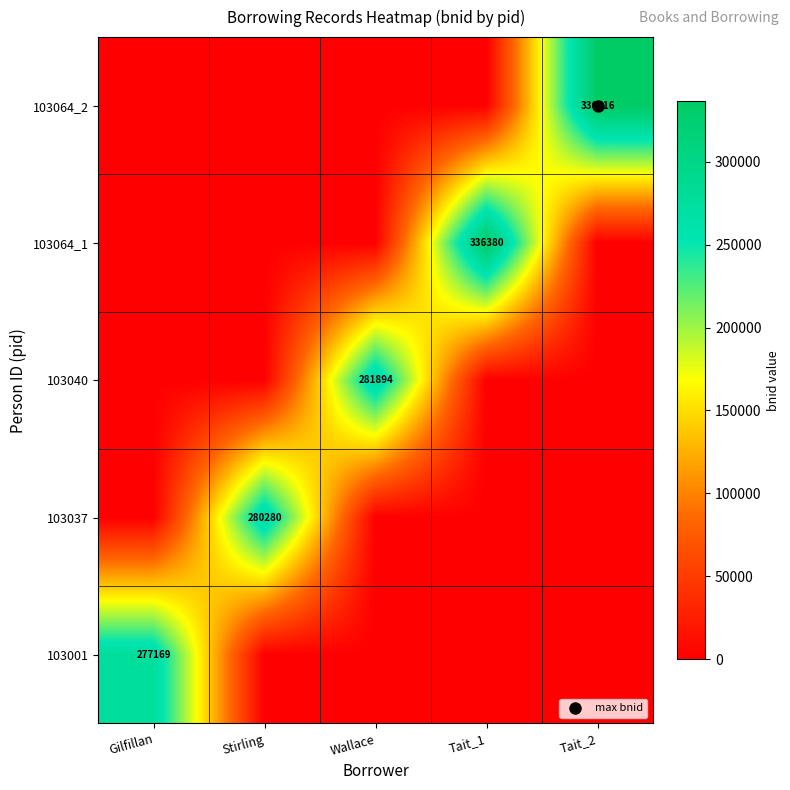

List the series in order of their peak value, lowest first.

103001, 103037, 103040, 103064_1, 103064_2